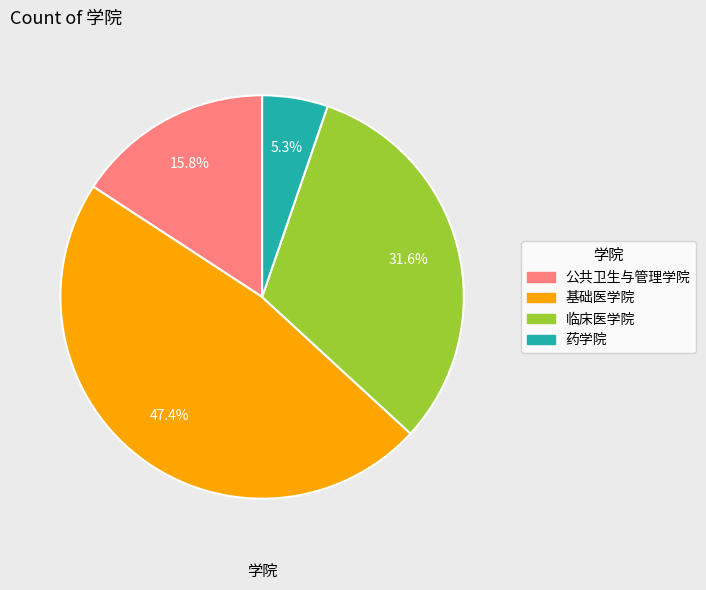

How much of the chart is everything except 临床医学院?

68.4%